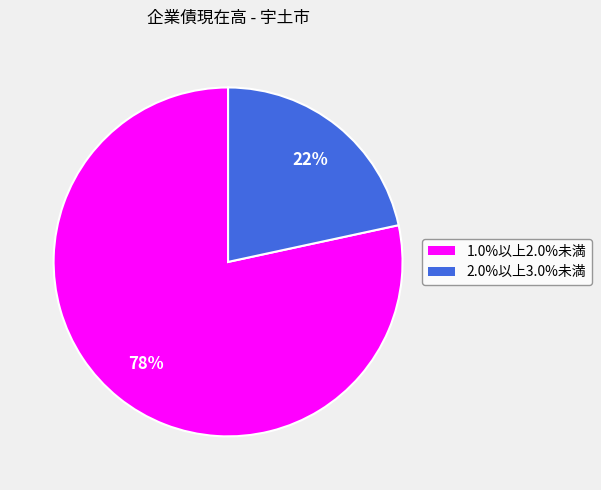

Is there a majority slice in this chart?

Yes